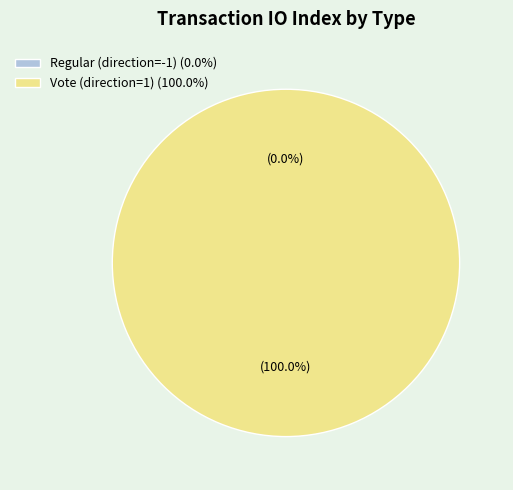

To the nearest percent, what is the difference between the largest and smallest slice percentages?

100%